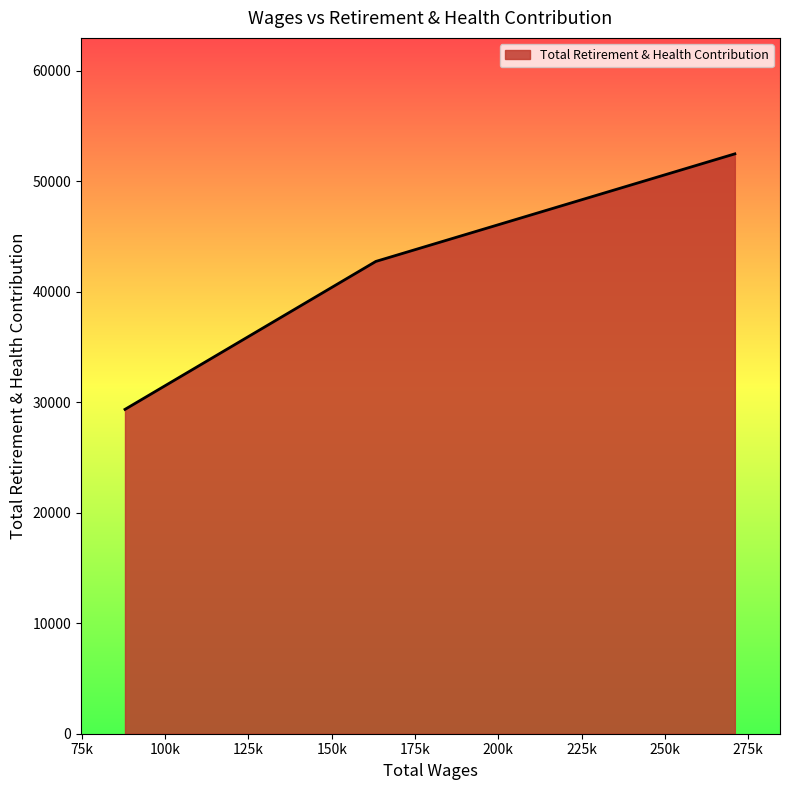

How many distinct data groups are displayed?

1